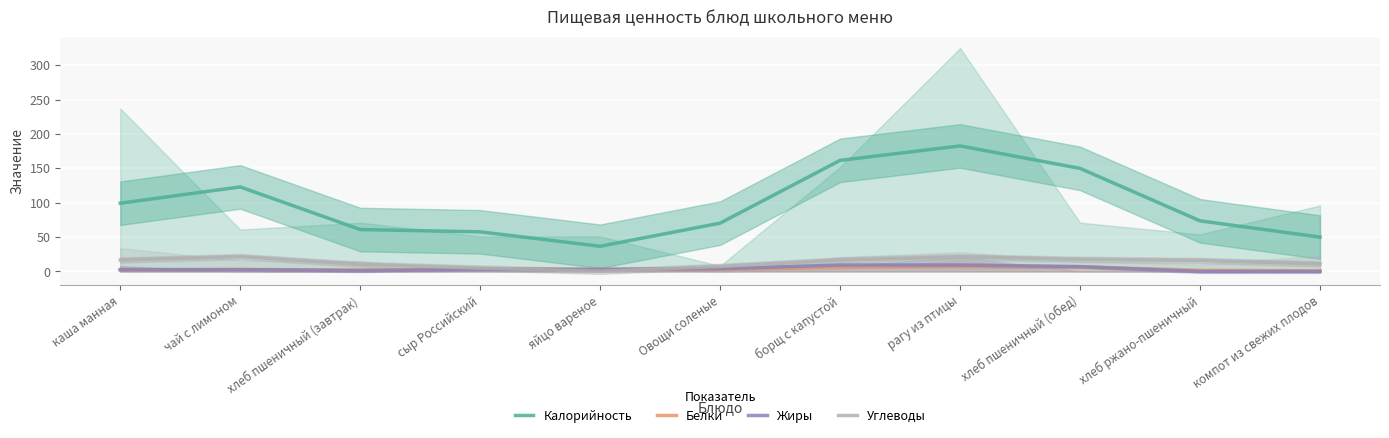

What is the lowest value of the Калорийность series?

36.7